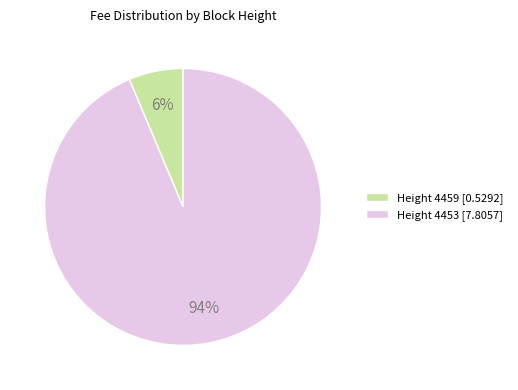

What percentage is the Height 4459 [0.5292] slice, to the nearest percent?

6%